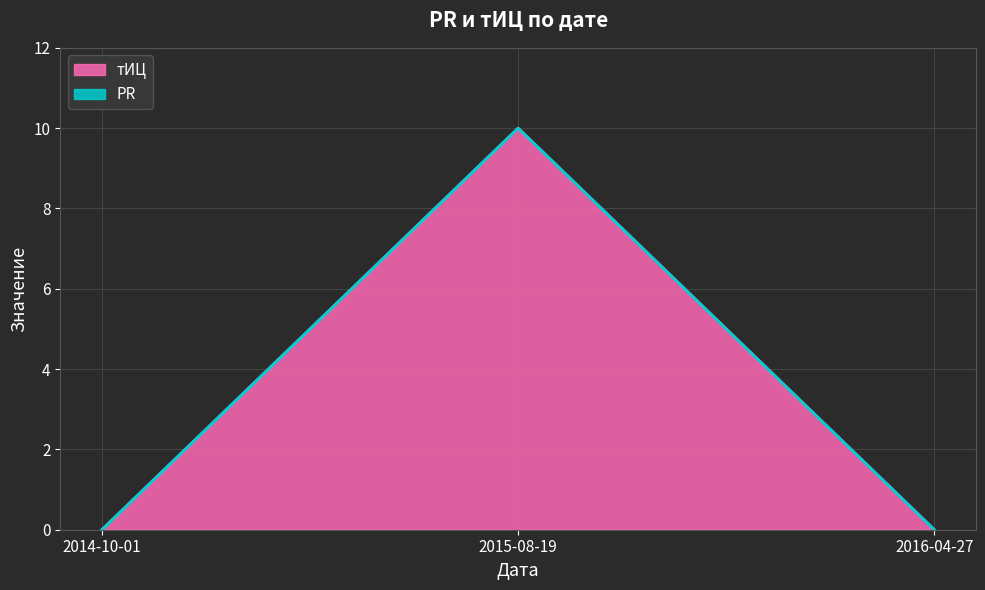

How many lines are shown in the chart?

2